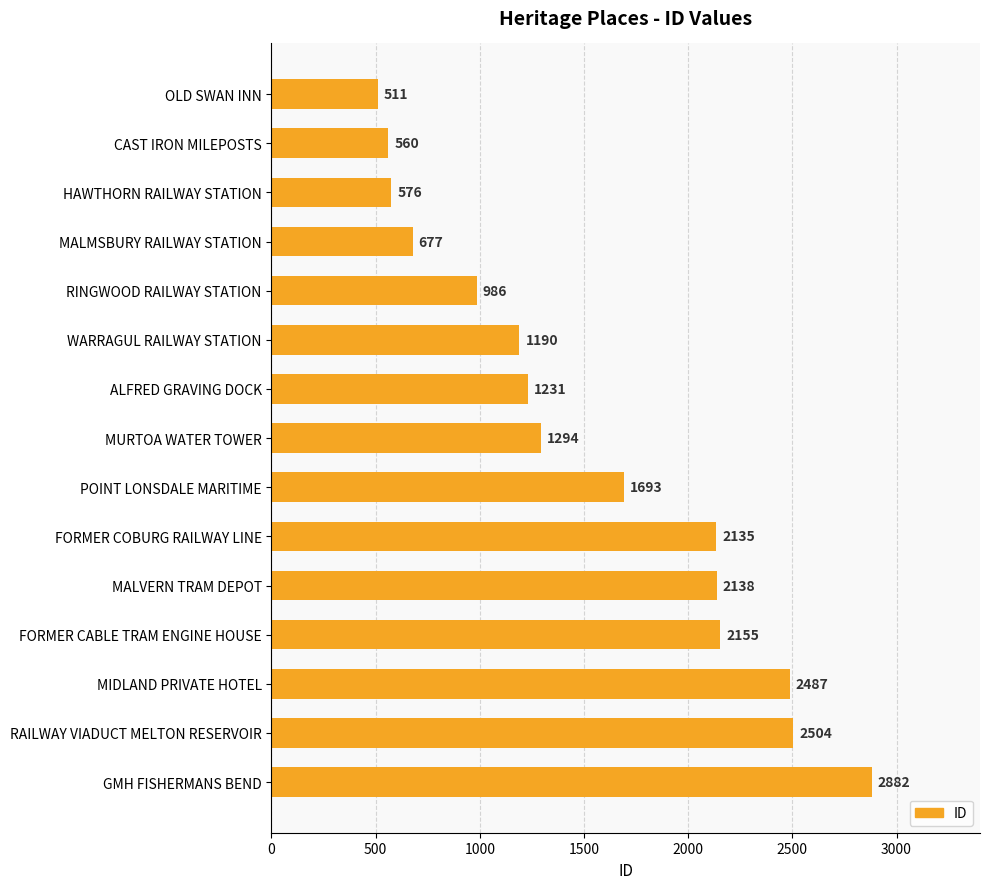

What is the value of the 13th bar from the top?

2487